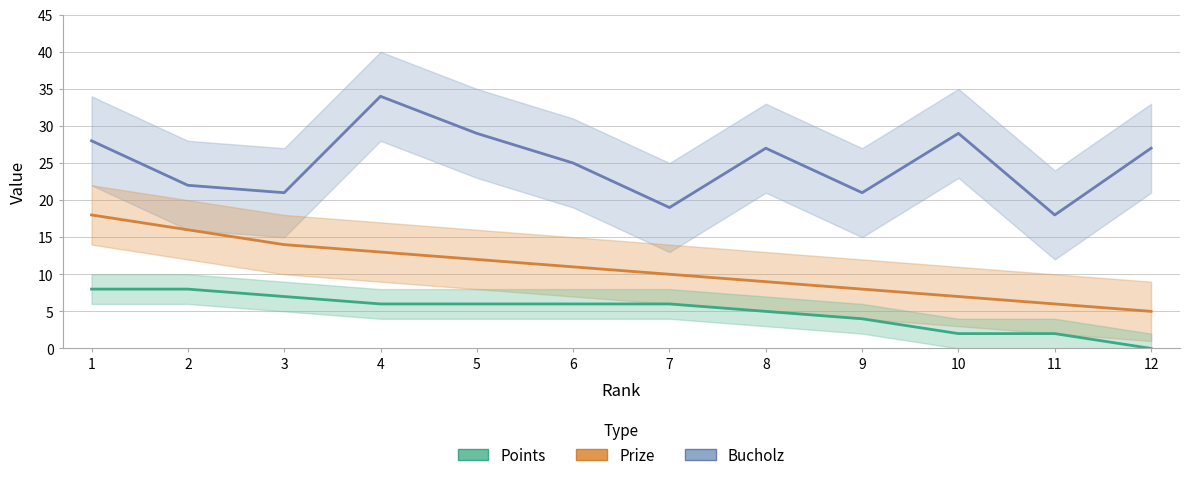

Which series has the widest spread of values?

Bucholz